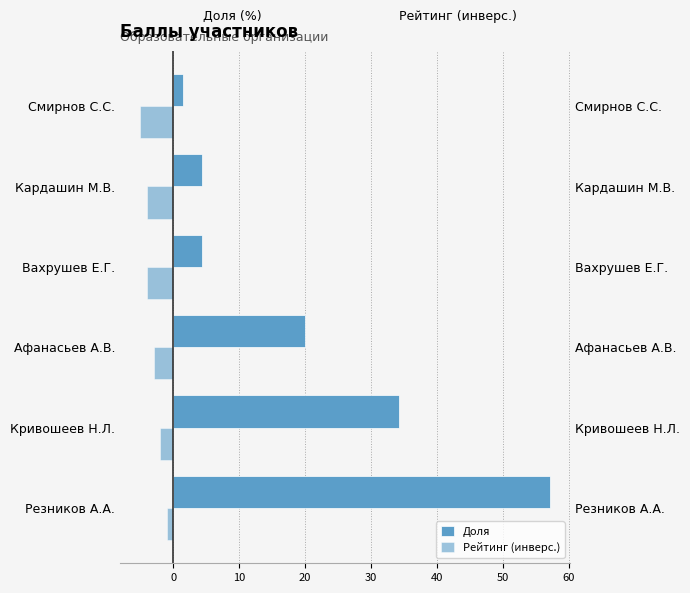

The Доля series shows 1.3 at Вахрушев Е.Г.. True or false?

False